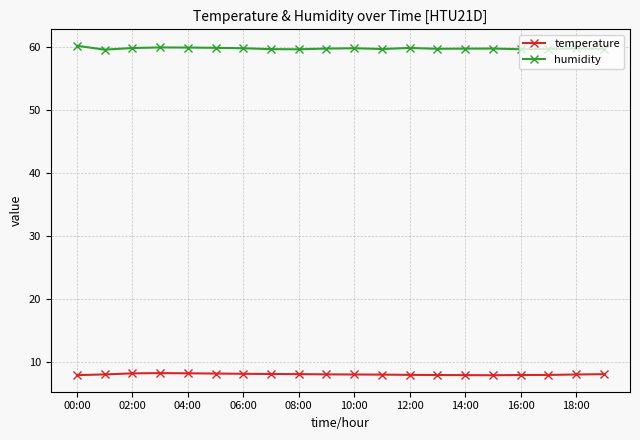

What is the value of the temperature point at the 16th from the left?

7.9